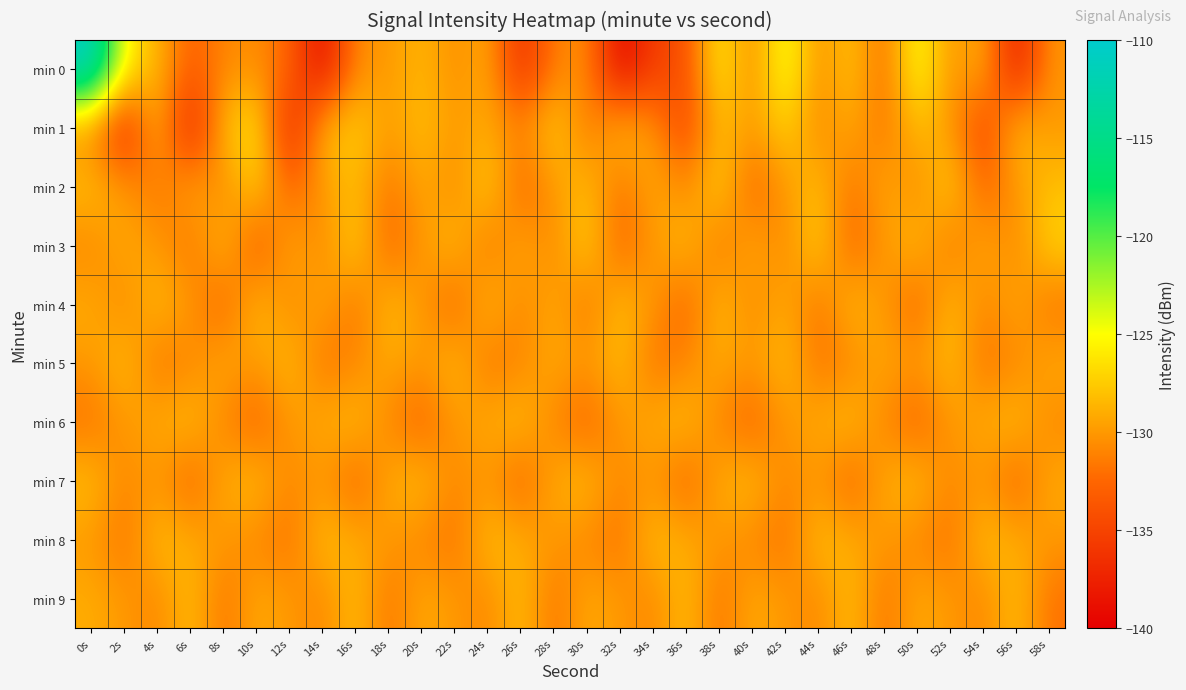

Which has a higher value, 18s or 52s?

18s